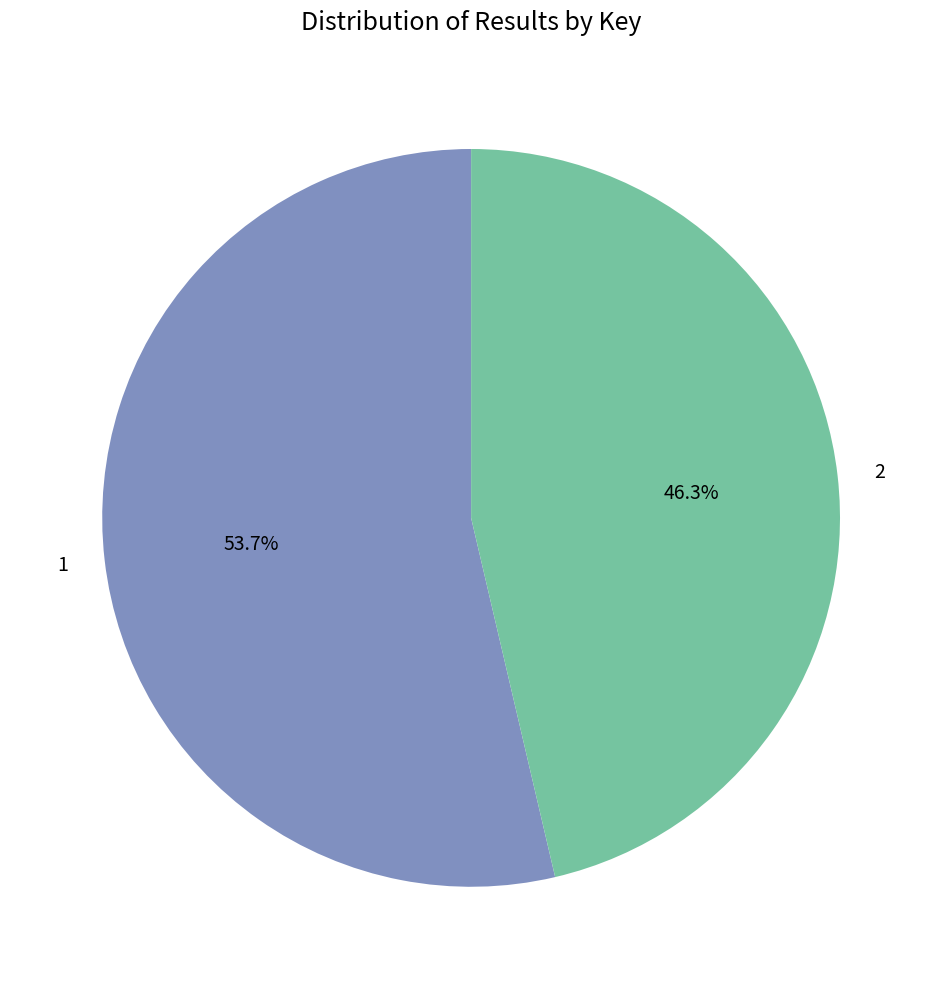

Is it true that 1 is 54% of the pie?

True